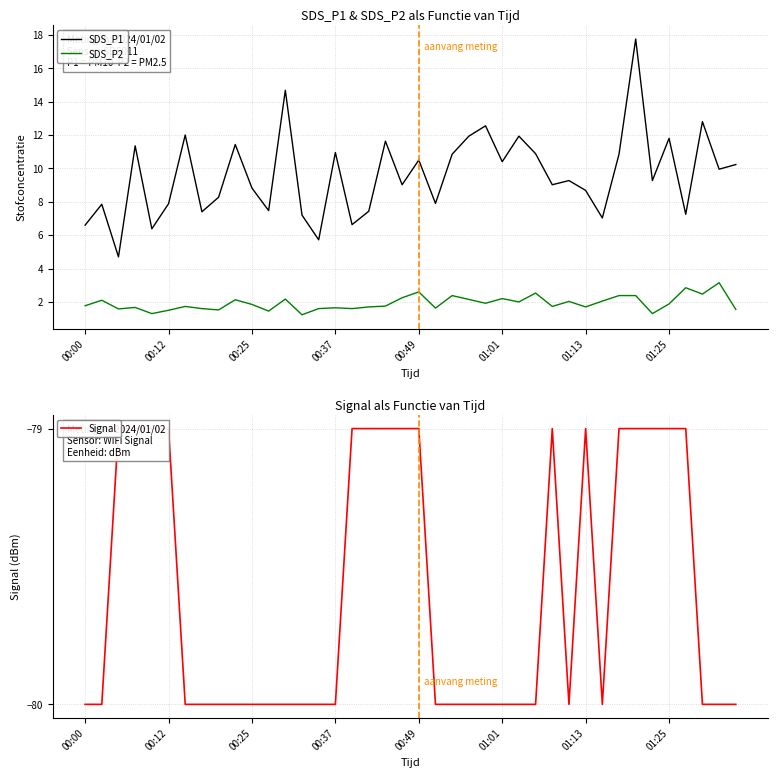

Reading left to right, list all the values displayed in this chart.

SDS_P1: 6.6	7.8	4.7	11.3	6.4	7.9	12.0	7.4	8.3	11.4	8.8	7.5	14.7	7.2	5.7	10.9	6.6	7.4	11.6	9.0	10.5	7.9	10.8	11.9	12.6	10.4	11.9	10.9	9.0	9.3	8.7	7.0	10.8	17.8	9.3	11.8	7.2	12.8	9.9	10.2
SDS_P2: 1.8	2.1	1.6	1.7	1.3	1.5	1.7	1.6	1.5	2.1	1.9	1.4	2.2	1.2	1.6	1.6	1.6	1.7	1.8	2.2	2.6	1.6	2.4	2.1	1.9	2.2	2.0	2.5	1.7	2.0	1.7	2.0	2.4	2.4	1.3	1.9	2.9	2.5	3.1	1.6
Signal: -80.0	-80.0	-79.0	-79.0	-79.0	-79.0	-80.0	-80.0	-80.0	-80.0	-80.0	-80.0	-80.0	-80.0	-80.0	-80.0	-79.0	-79.0	-79.0	-79.0	-79.0	-80.0	-80.0	-80.0	-80.0	-80.0	-80.0	-80.0	-79.0	-80.0	-79.0	-80.0	-79.0	-79.0	-79.0	-79.0	-79.0	-80.0	-80.0	-80.0